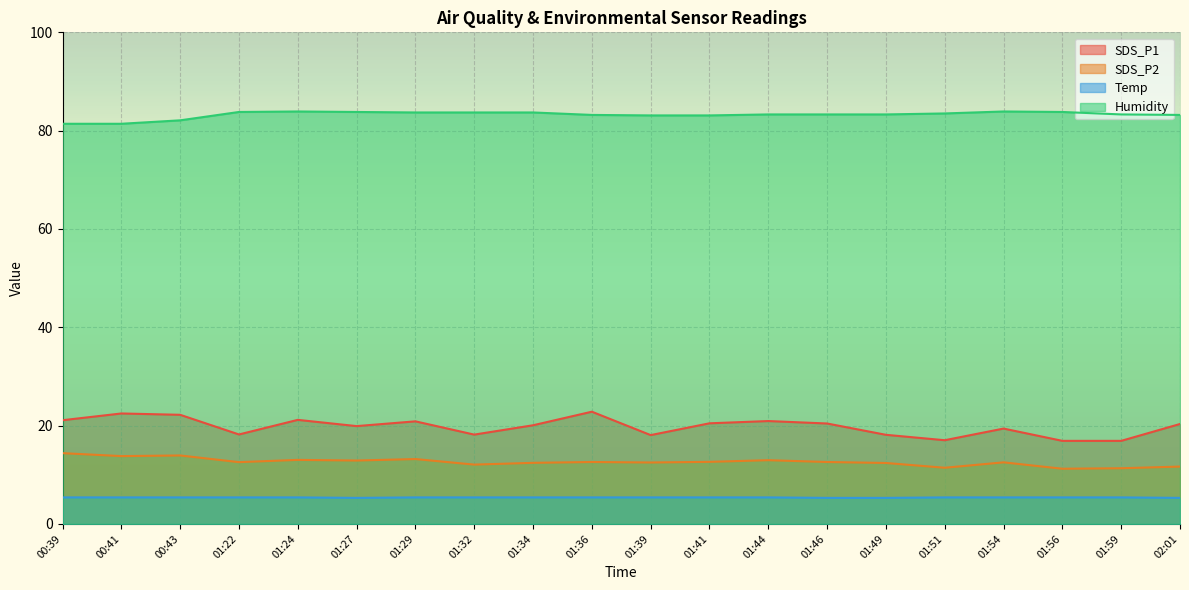

What is the label of the 10th point from the right?

01:39